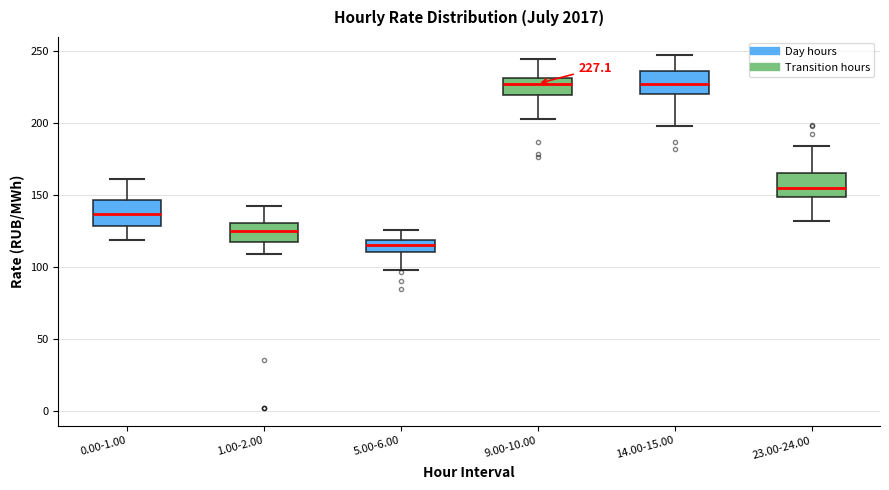

Which box has the lowest median line?

5.00-6.00